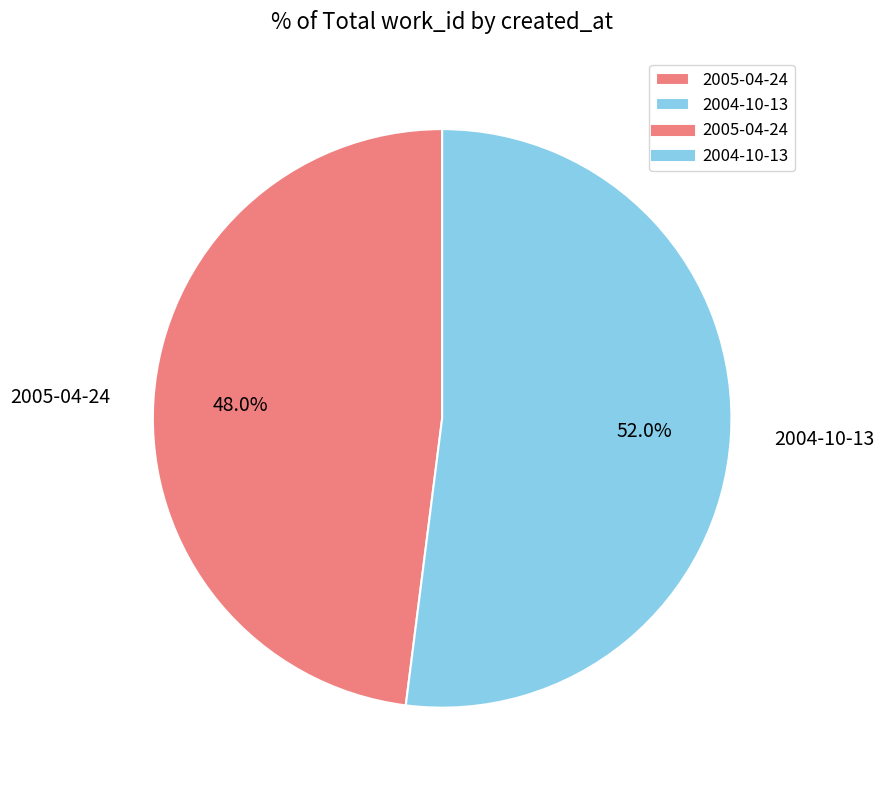

What is the ratio of the value at 2004-10-13 to the value at 2005-04-24?

1.1